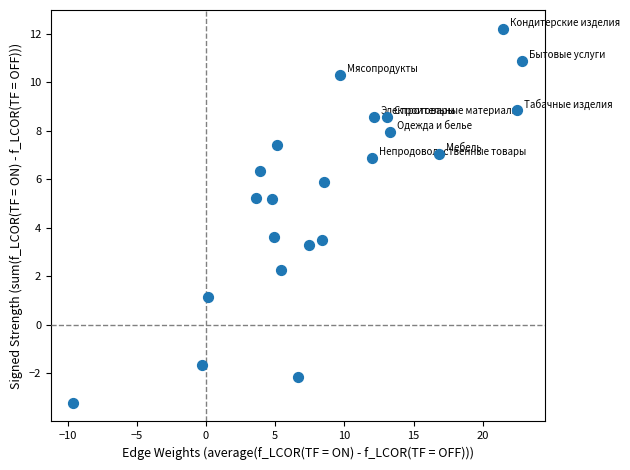

What is the range of Y values (max minus min)?

15.4